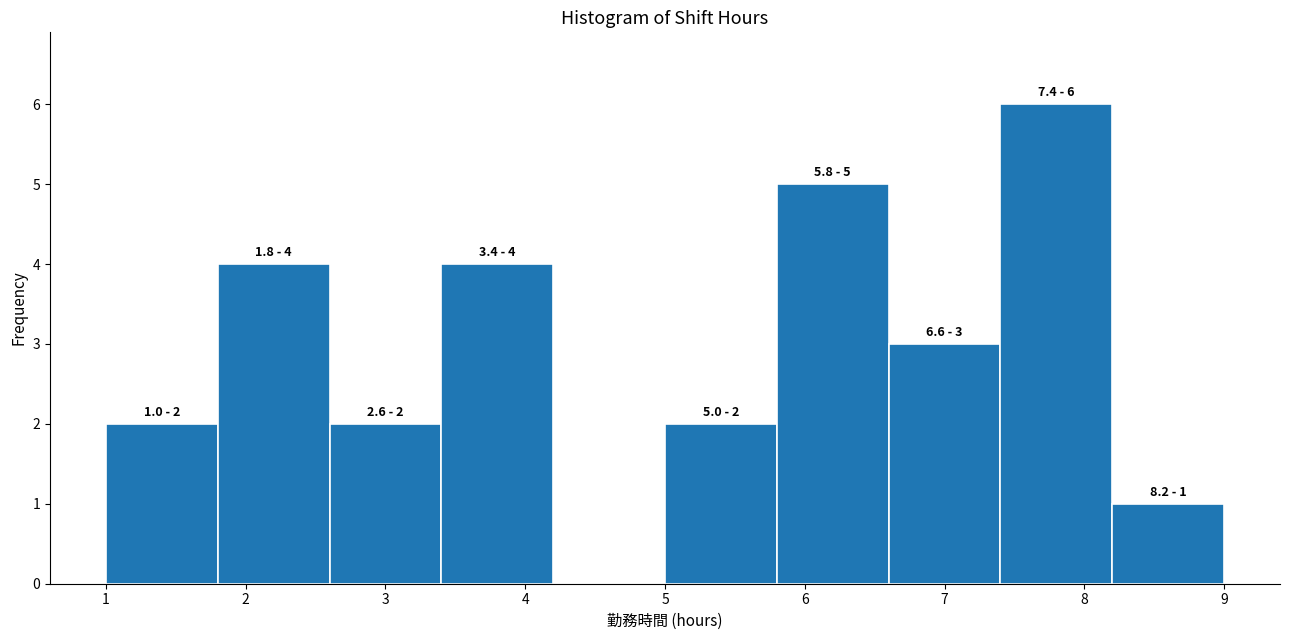

Over which range of the x-axis is the bar tallest?

7.4 to 8.2